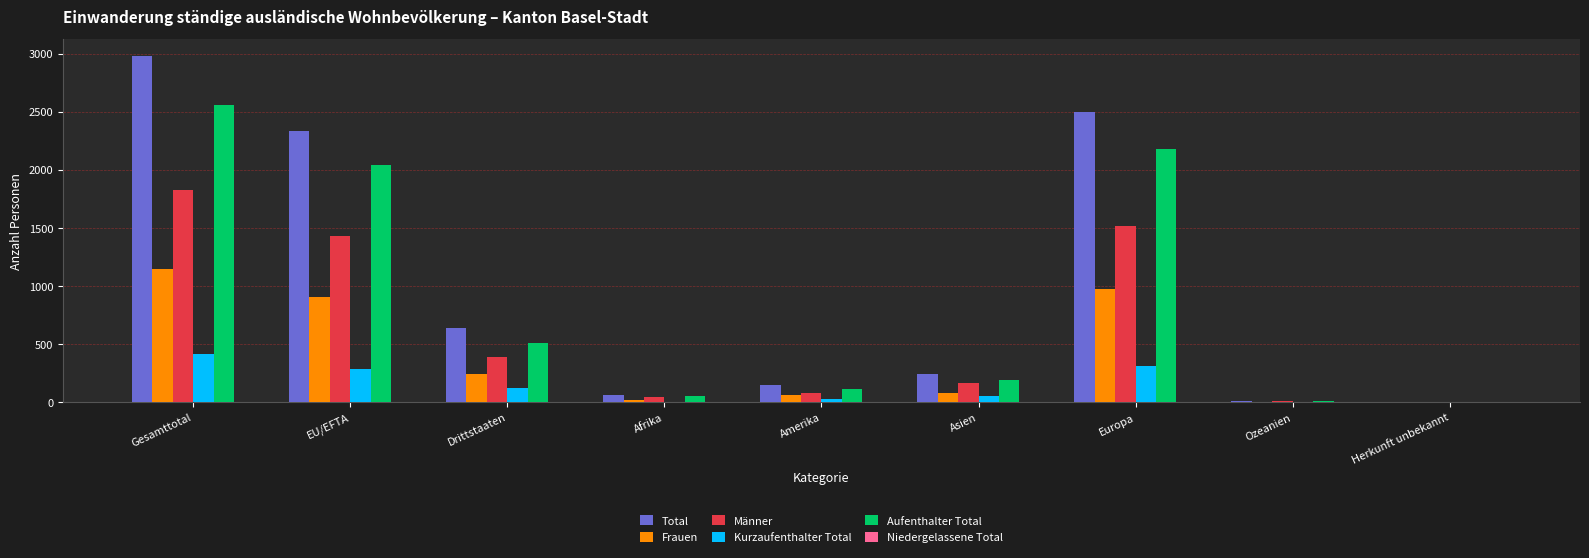

Is it true that Kurzaufenthalter Total equals 119 at EU/EFTA?

False